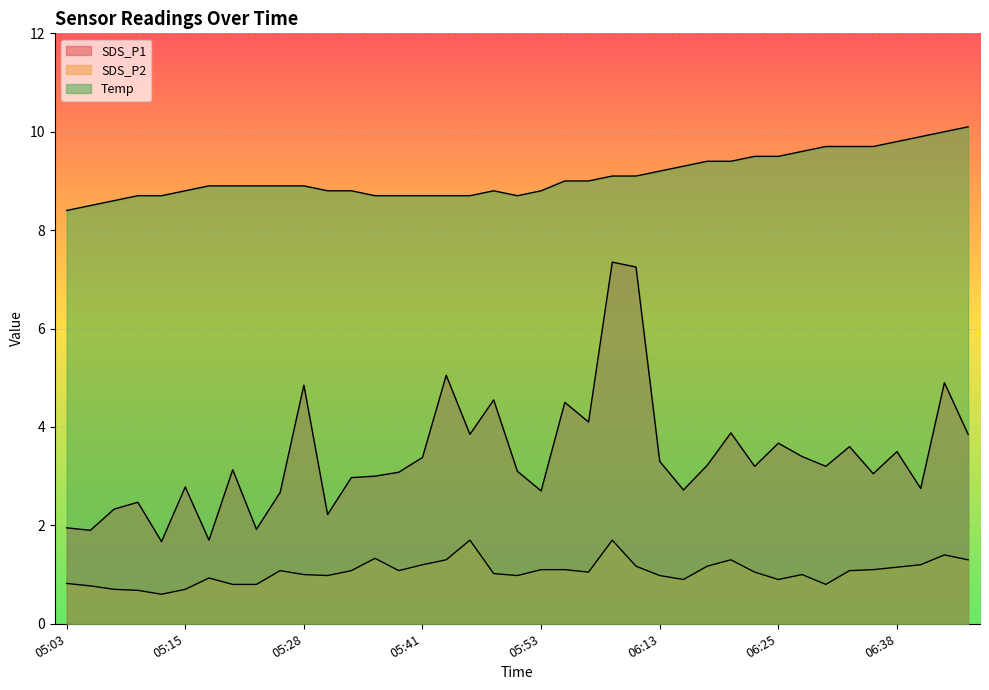

How many values in the SDS_P1 series are below 3?

14